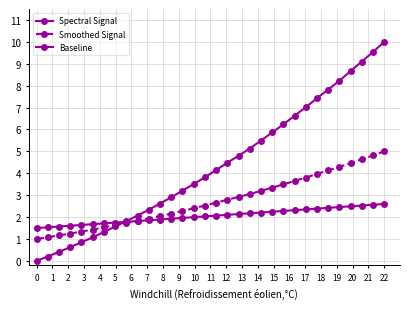

How many lines are shown in the chart?

3